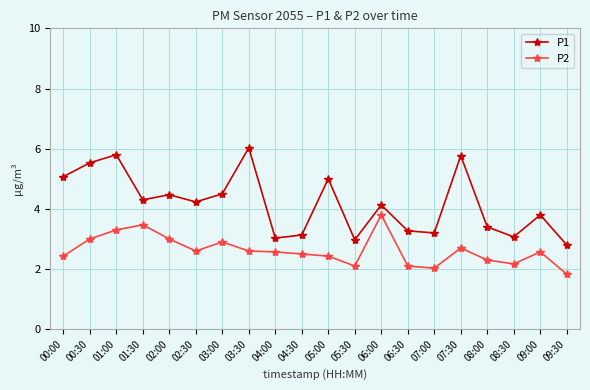

Which series has the largest total across all categories?

P1